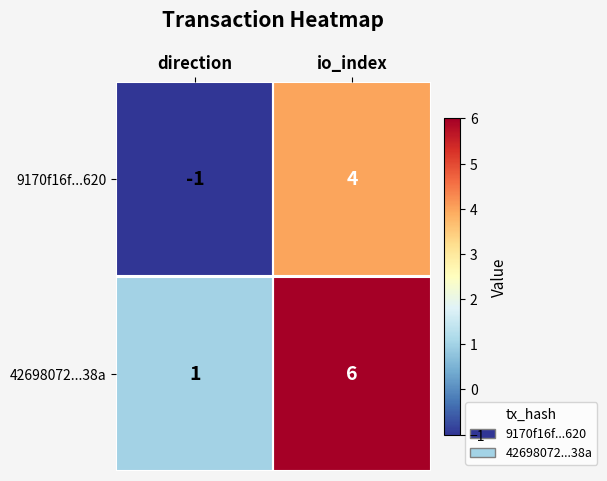

What is the difference between the 42698072...38a values at direction and io_index?

5